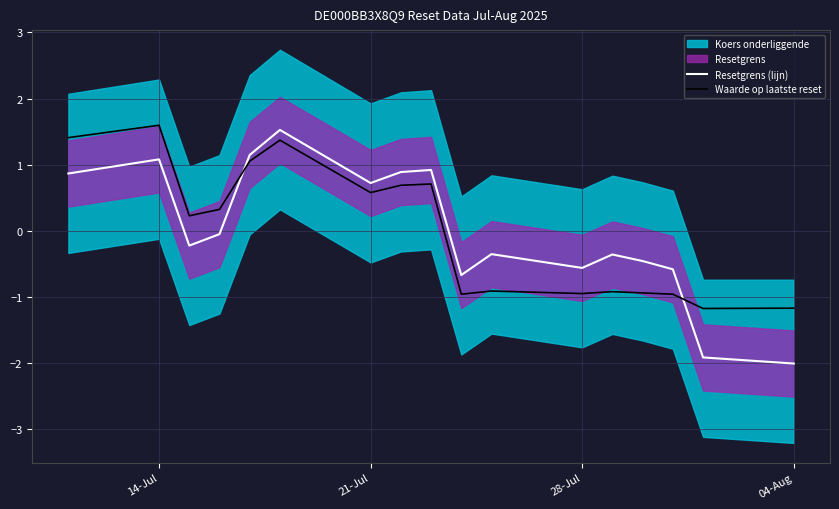

How many times do Waarde op laatste reset and Resetgrens (lijn) cross each other?

2